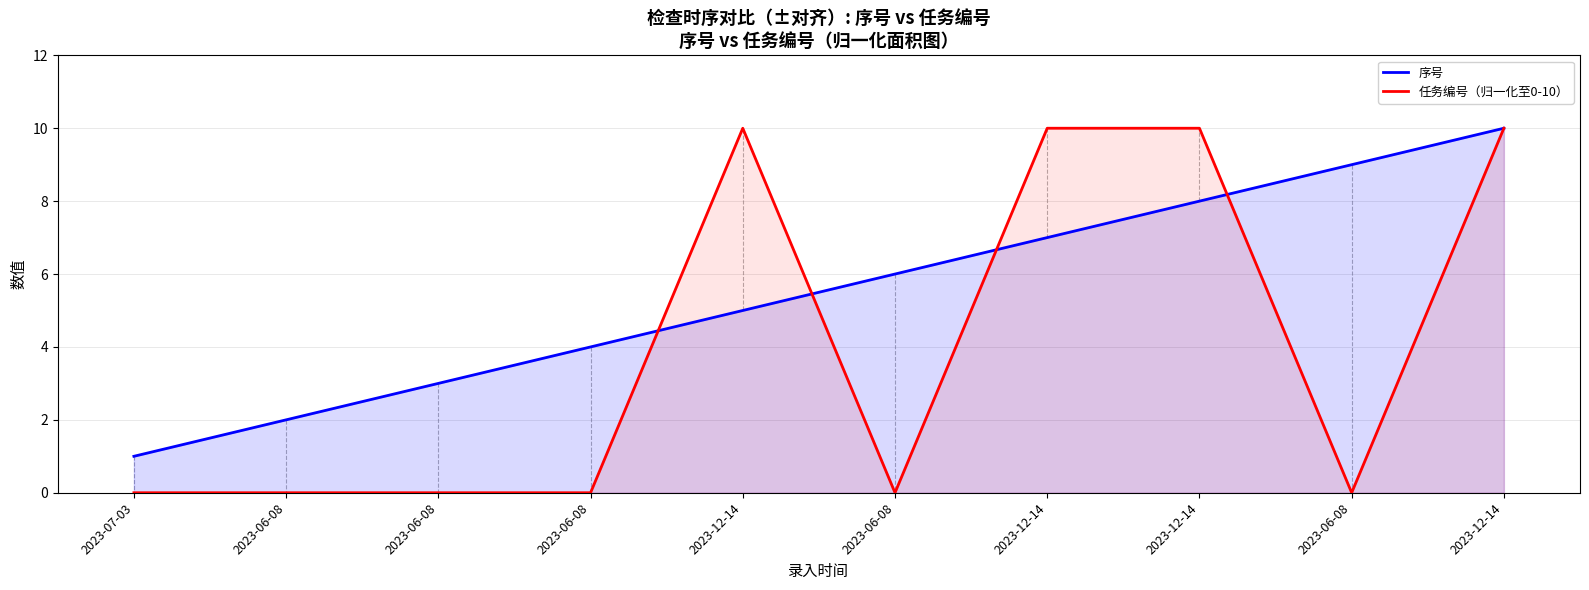

What is the spread (max minus min) of values at 2023-06-08?

2.0